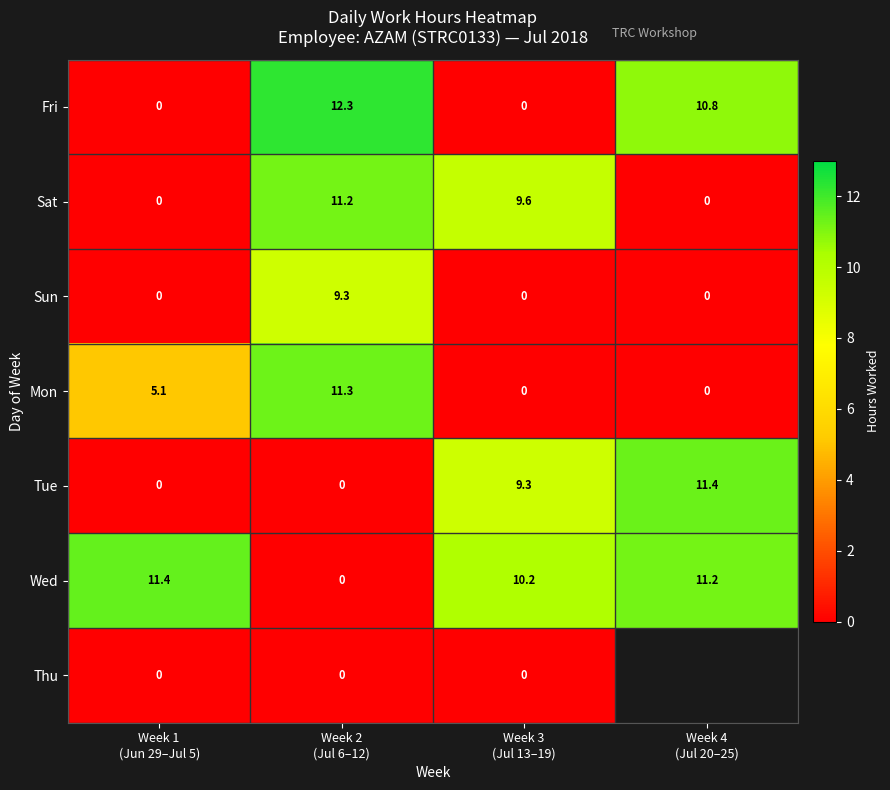

What is the difference between the second highest and minimum values in the Fri series?

10.8